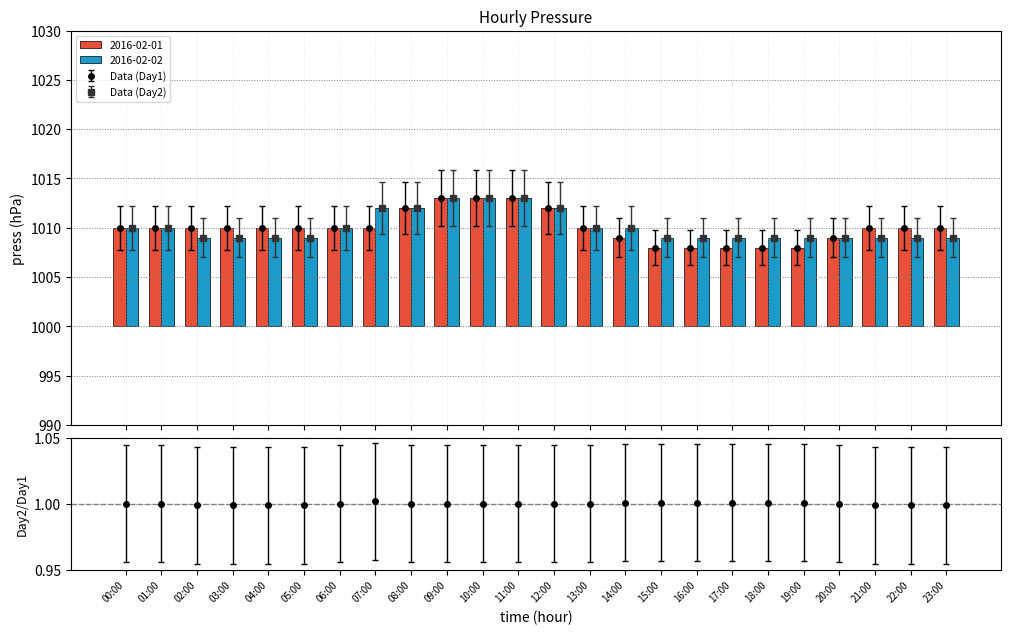

Are the bars grouped side by side (vs. stacked)?

Yes